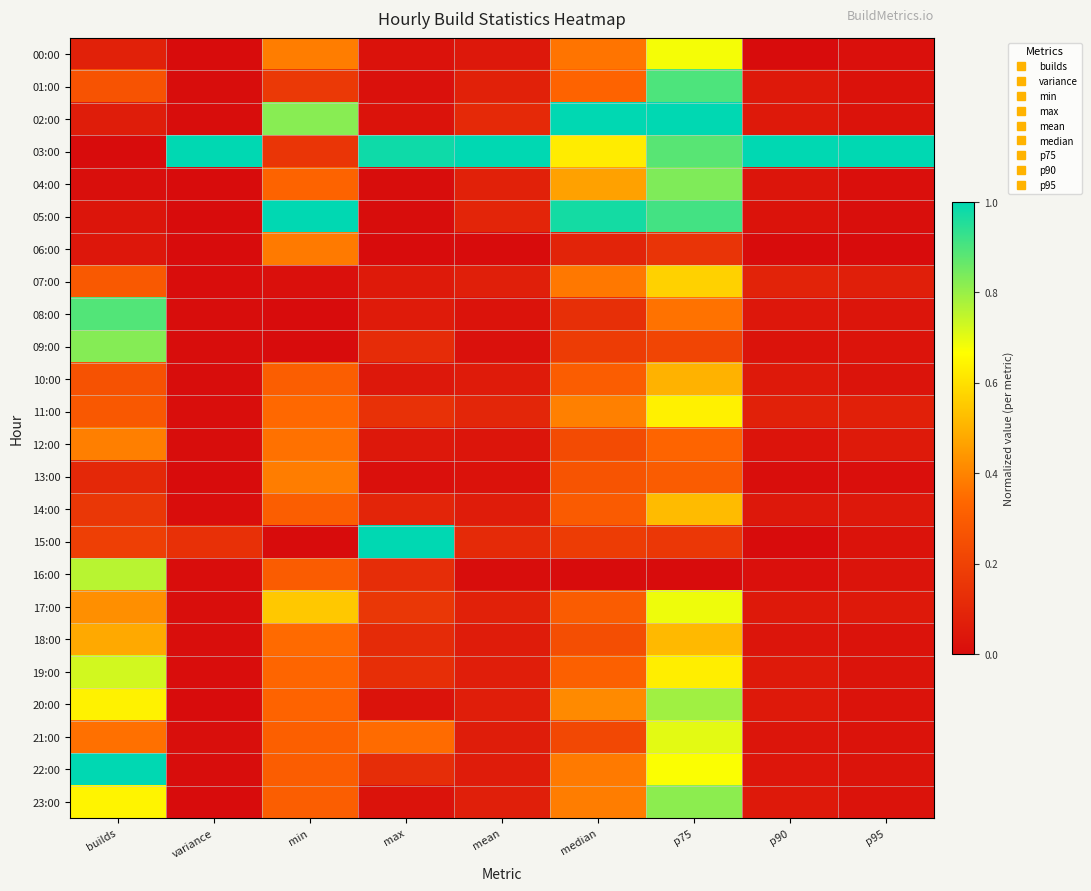

Reading right to left, extract all data points from this chart.

00:00: p95=0.0	p90=0.0	p75=0.7	median=0.4	mean=0.0	max=0.0	min=0.4	variance=0.0	builds=0.1
01:00: p95=0.0	p90=0.0	p75=0.9	median=0.3	mean=0.1	max=0.0	min=0.2	variance=0.0	builds=0.3
02:00: p95=0.0	p90=0.0	p75=1.0	median=1.0	mean=0.1	max=0.0	min=0.8	variance=0.0	builds=0.1
03:00: p95=1.0	p90=1.0	p75=0.9	median=0.6	mean=1.0	max=1.0	min=0.2	variance=1.0	builds=0.0
04:00: p95=0.0	p90=0.0	p75=0.8	median=0.5	mean=0.1	max=0.0	min=0.3	variance=0.0	builds=0.0
05:00: p95=0.0	p90=0.0	p75=0.9	median=1.0	mean=0.1	max=0.0	min=1.0	variance=0.0	builds=0.0
06:00: p95=0.0	p90=0.0	p75=0.1	median=0.1	mean=0.0	max=0.0	min=0.4	variance=0.0	builds=0.0
07:00: p95=0.1	p90=0.1	p75=0.6	median=0.4	mean=0.1	max=0.1	min=0.0	variance=0.0	builds=0.3
08:00: p95=0.0	p90=0.0	p75=0.4	median=0.1	mean=0.0	max=0.1	min=0.0	variance=0.0	builds=0.9
09:00: p95=0.0	p90=0.0	p75=0.2	median=0.2	mean=0.0	max=0.1	min=0.0	variance=0.0	builds=0.8
10:00: p95=0.0	p90=0.1	p75=0.5	median=0.3	mean=0.1	max=0.0	min=0.3	variance=0.0	builds=0.3
11:00: p95=0.1	p90=0.1	p75=0.6	median=0.4	mean=0.1	max=0.1	min=0.3	variance=0.0	builds=0.3
12:00: p95=0.1	p90=0.0	p75=0.3	median=0.2	mean=0.0	max=0.0	min=0.4	variance=0.0	builds=0.4
13:00: p95=0.0	p90=0.0	p75=0.3	median=0.3	mean=0.0	max=0.0	min=0.4	variance=0.0	builds=0.1
14:00: p95=0.0	p90=0.0	p75=0.5	median=0.3	mean=0.1	max=0.1	min=0.3	variance=0.0	builds=0.2
15:00: p95=0.0	p90=0.0	p75=0.2	median=0.2	mean=0.1	max=1.0	min=0.0	variance=0.1	builds=0.2
16:00: p95=0.0	p90=0.0	p75=0.0	median=0.0	mean=0.0	max=0.1	min=0.3	variance=0.0	builds=0.8
17:00: p95=0.0	p90=0.1	p75=0.7	median=0.3	mean=0.1	max=0.2	min=0.5	variance=0.0	builds=0.4
18:00: p95=0.0	p90=0.0	p75=0.5	median=0.2	mean=0.1	max=0.1	min=0.3	variance=0.0	builds=0.5
19:00: p95=0.0	p90=0.1	p75=0.6	median=0.3	mean=0.1	max=0.1	min=0.3	variance=0.0	builds=0.7
20:00: p95=0.0	p90=0.0	p75=0.8	median=0.4	mean=0.1	max=0.0	min=0.3	variance=0.0	builds=0.6
21:00: p95=0.0	p90=0.0	p75=0.7	median=0.2	mean=0.1	max=0.3	min=0.3	variance=0.0	builds=0.4
22:00: p95=0.0	p90=0.0	p75=0.7	median=0.4	mean=0.1	max=0.1	min=0.3	variance=0.0	builds=1.0
23:00: p95=0.0	p90=0.1	p75=0.8	median=0.4	mean=0.1	max=0.0	min=0.3	variance=0.0	builds=0.6